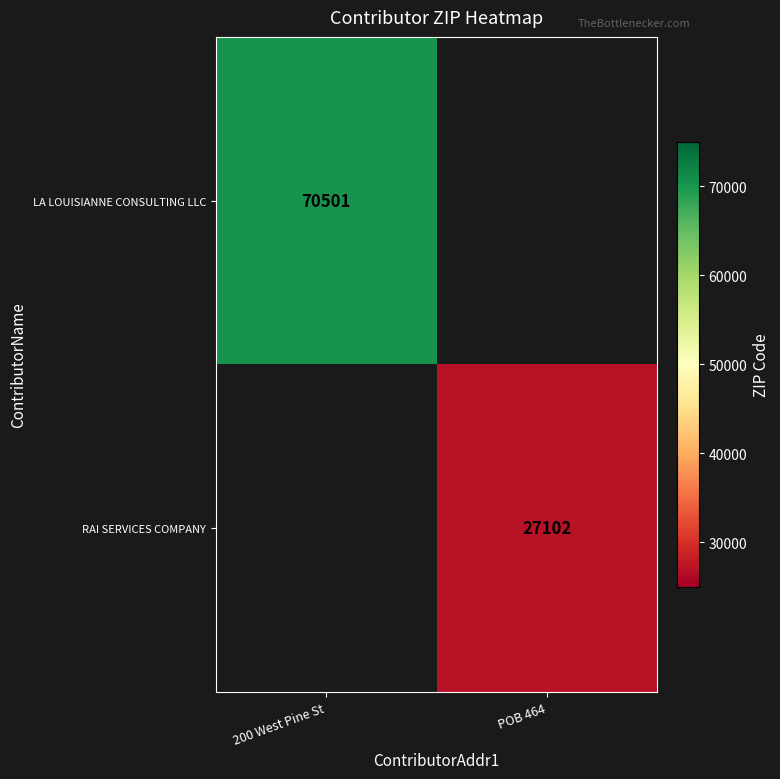

Is it true that LA LOUISIANNE CONSULTING LLC equals 119894 at 200 West Pine St?

False